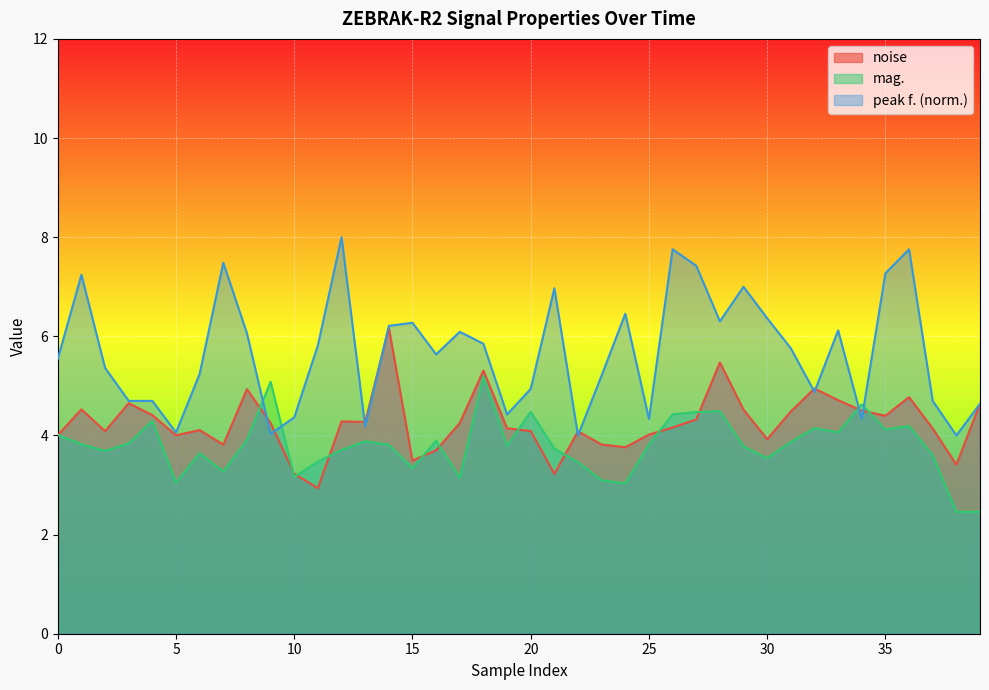

Is it true that noise equals 4.5 at 29?

True